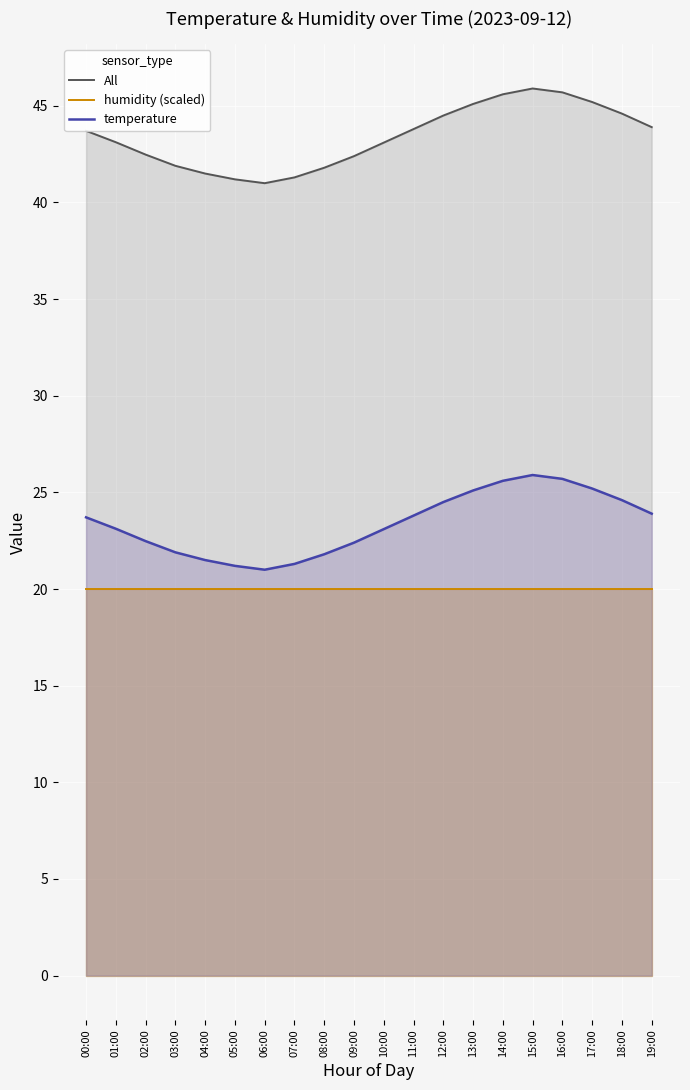

Reading left to right, extract all data points from this chart.

All: 43.7	43.1	42.5	41.9	41.5	41.2	41.0	41.3	41.8	42.4	43.1	43.8	44.5	45.1	45.6	45.9	45.7	45.2	44.6	43.9
humidity (scaled): 20.0	20.0	20.0	20.0	20.0	20.0	20.0	20.0	20.0	20.0	20.0	20.0	20.0	20.0	20.0	20.0	20.0	20.0	20.0	20.0
temperature: 23.7	23.1	22.5	21.9	21.5	21.2	21.0	21.3	21.8	22.4	23.1	23.8	24.5	25.1	25.6	25.9	25.7	25.2	24.6	23.9